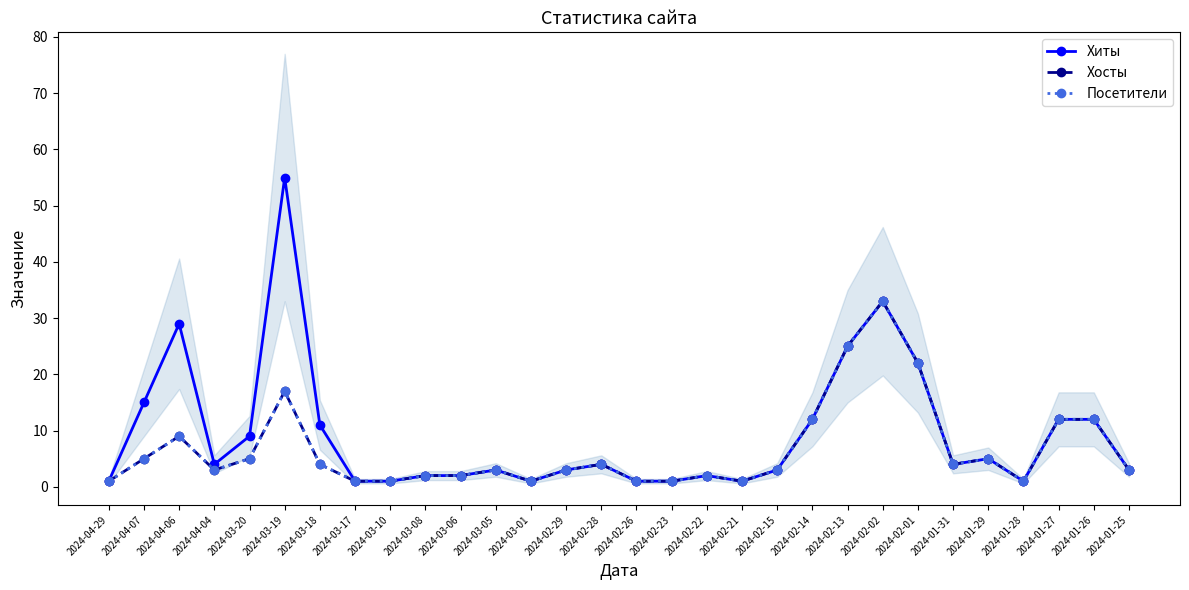

Which series has the largest total across all categories?

Хиты